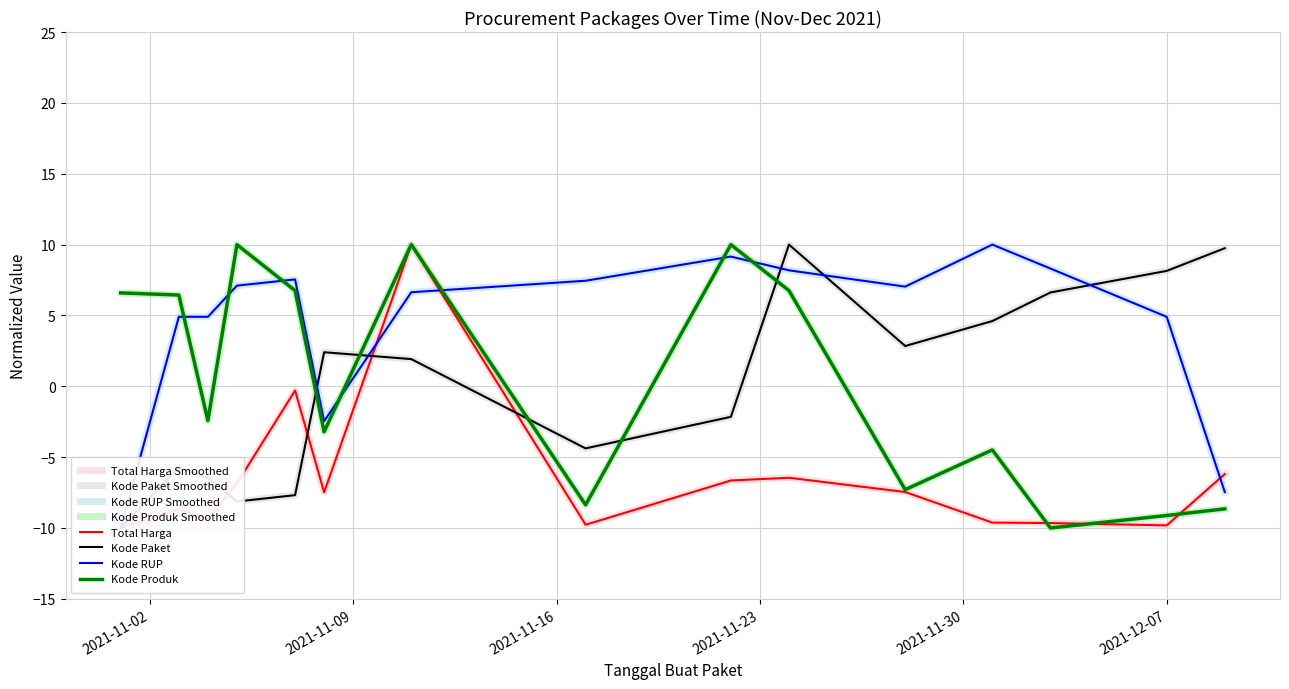

List the series in order of their peak value, lowest first.

Total Harga, Kode Paket, Kode RUP, Kode Produk